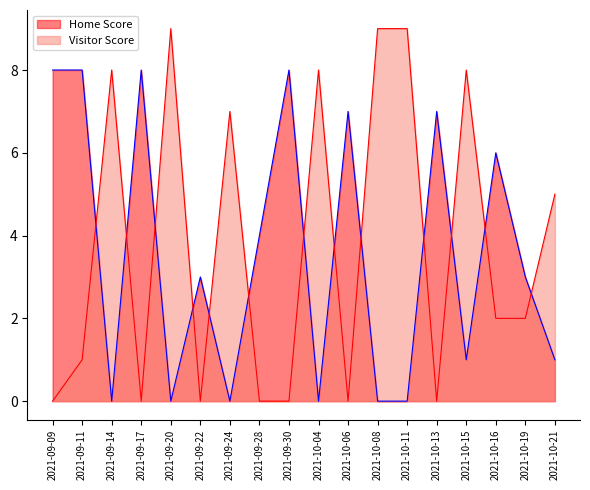

Which series has the widest spread of values?

Visitor Score